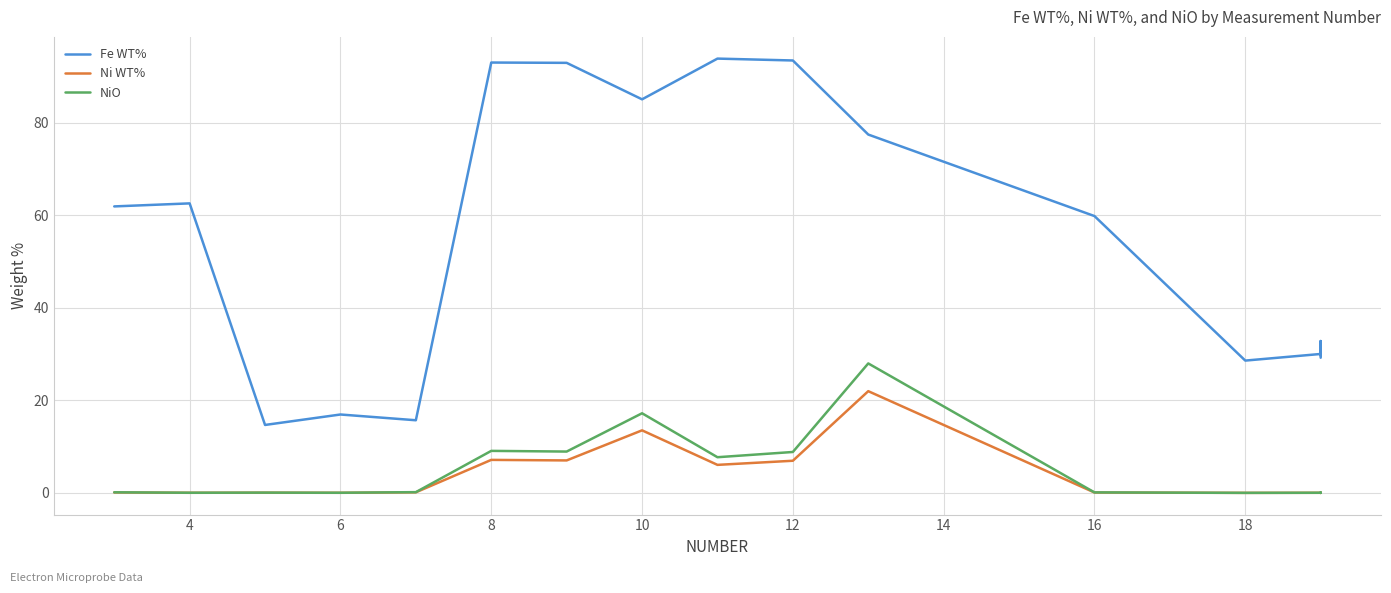

What is the approximate value of Ni WT% at 8?

7.1